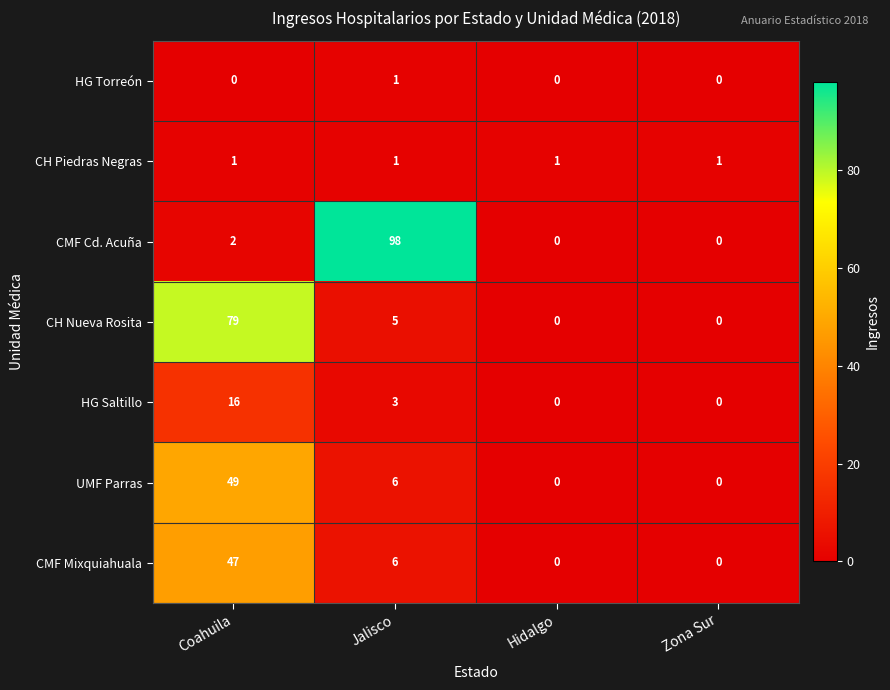

At Coahuila, list the series in order from smallest to largest.

HG Torreón, CH Piedras Negras, CMF Cd. Acuña, HG Saltillo, CMF Mixquiahuala, UMF Parras, CH Nueva Rosita